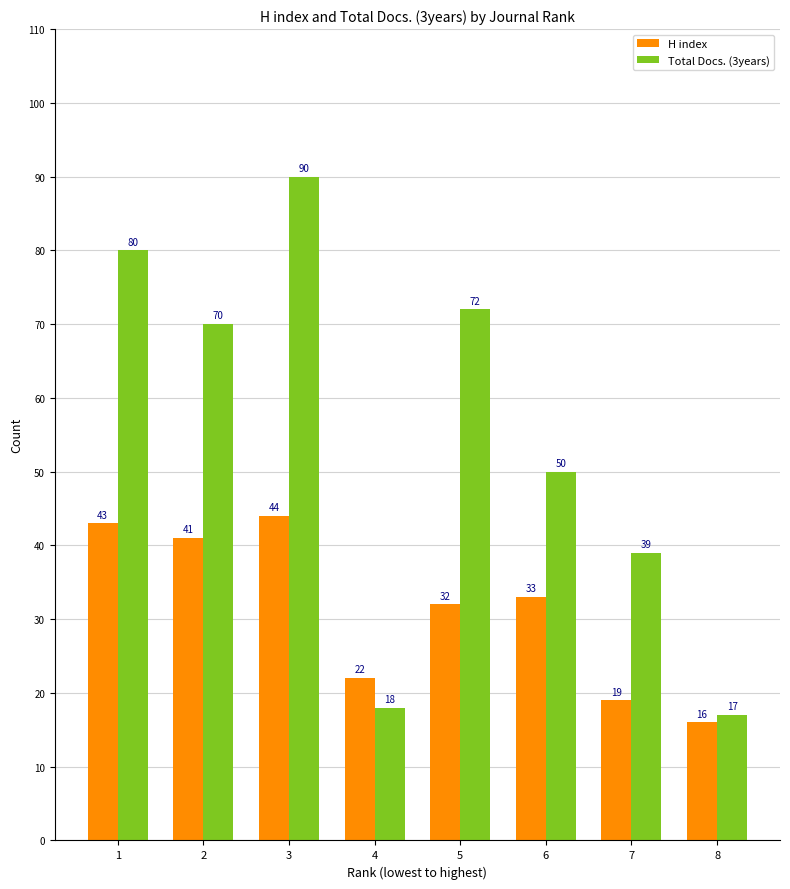

The value of Total Docs. (3years) at 8 is 11. True or false?

False